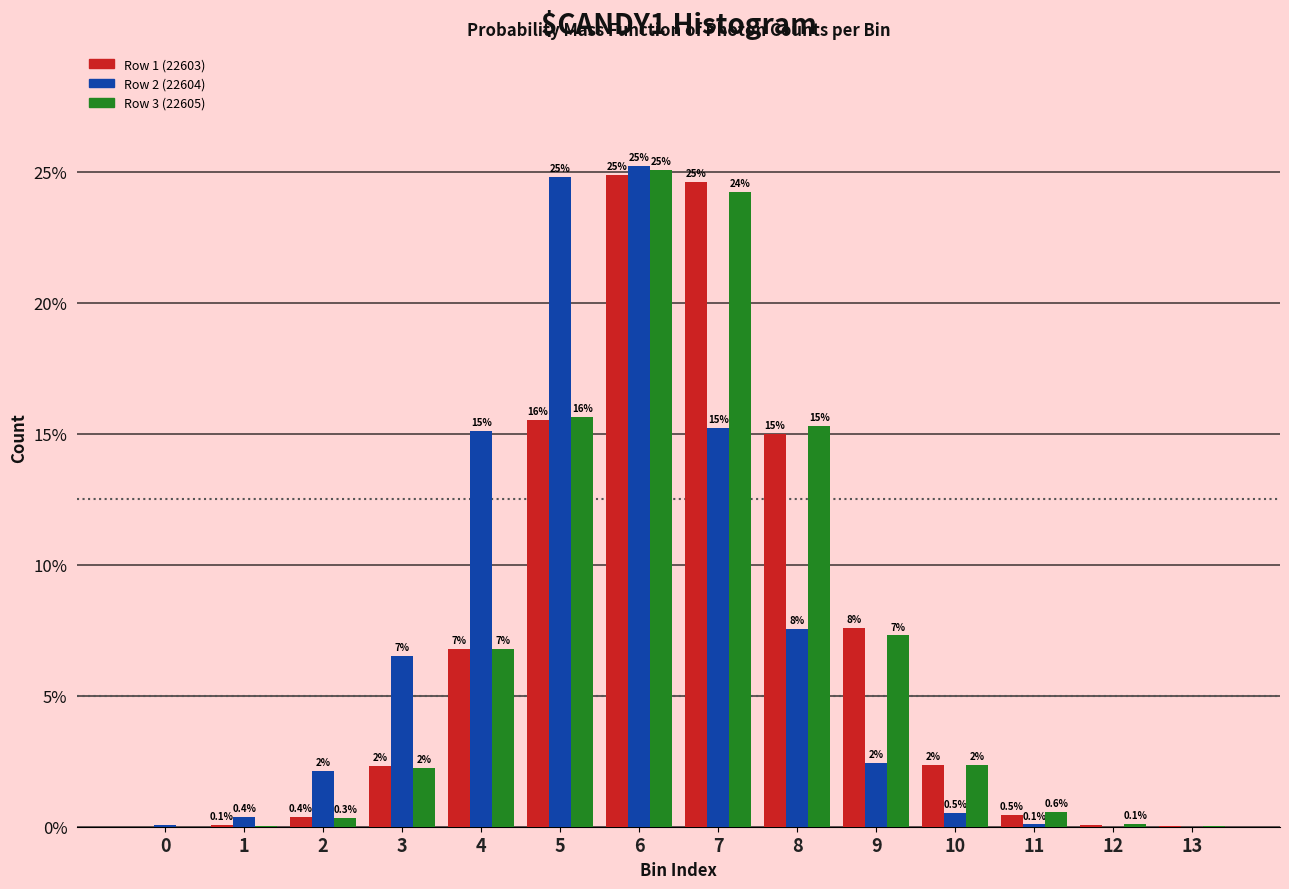

Between 9 and 11, which series saw the biggest shift?

Row 1 (22603)